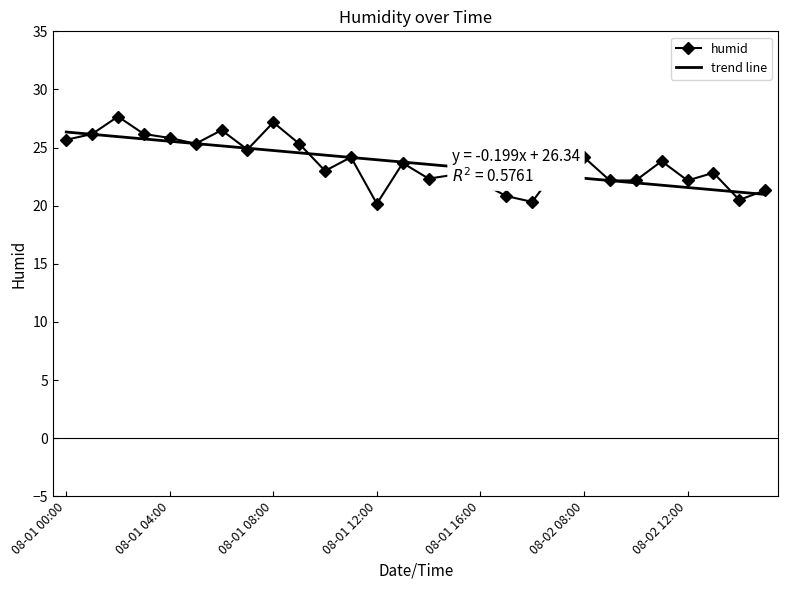

Reading right to left, list all the values displayed in this chart.

08-02 15:00=21.3	08-02 14:00=20.5	08-02 13:00=22.8	08-02 12:00=22.2	08-02 11:00=23.8	08-02 10:00=22.2	08-02 09:00=22.2	08-02 08:00=24.2	08-02 07:00=23.3	08-02 06:00=20.3	08-01 17:00=20.8	08-01 16:00=22.0	08-01 15:00=22.7	08-01 14:00=22.3	08-01 13:00=23.7	08-01 12:00=20.2	08-01 11:00=24.2	08-01 10:00=23.0	08-01 09:00=25.3	08-01 08:00=27.2	08-01 07:00=24.8	08-01 06:00=26.5	08-01 05:00=25.3	08-01 04:00=25.8	08-01 03:00=26.2	08-01 02:00=27.7	08-01 01:00=26.2	08-01 00:00=25.7